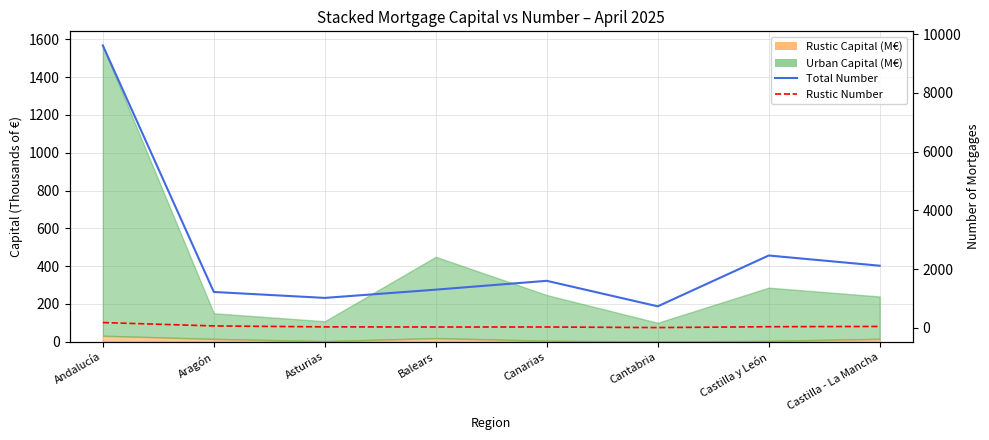

At which category does Rustic Number reach its first local valley?

Balears